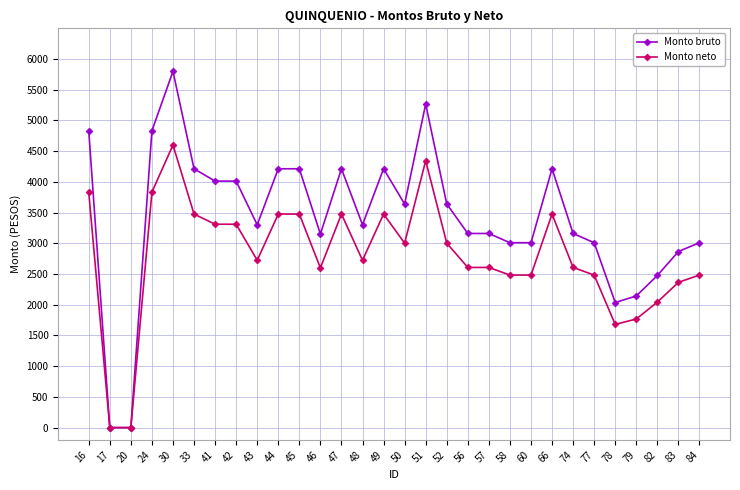

The value of Monto neto at 84 is 2483.0. True or false?

True